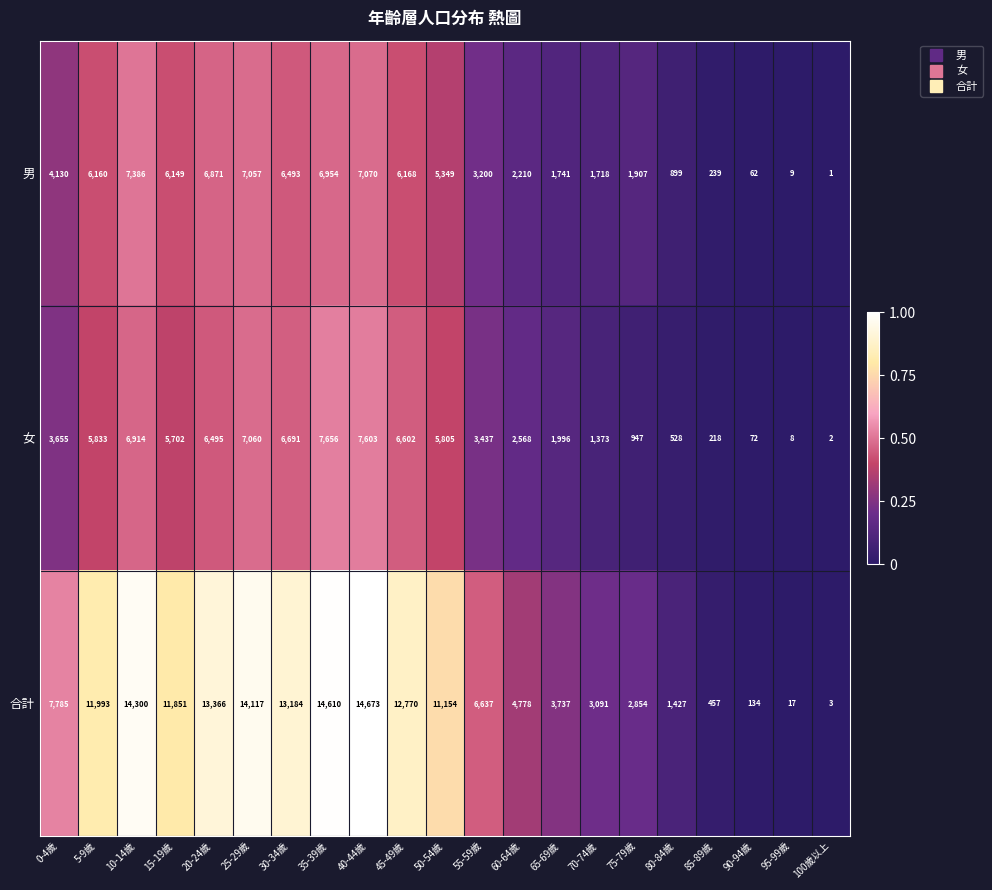

How many distinct data groups are displayed?

3